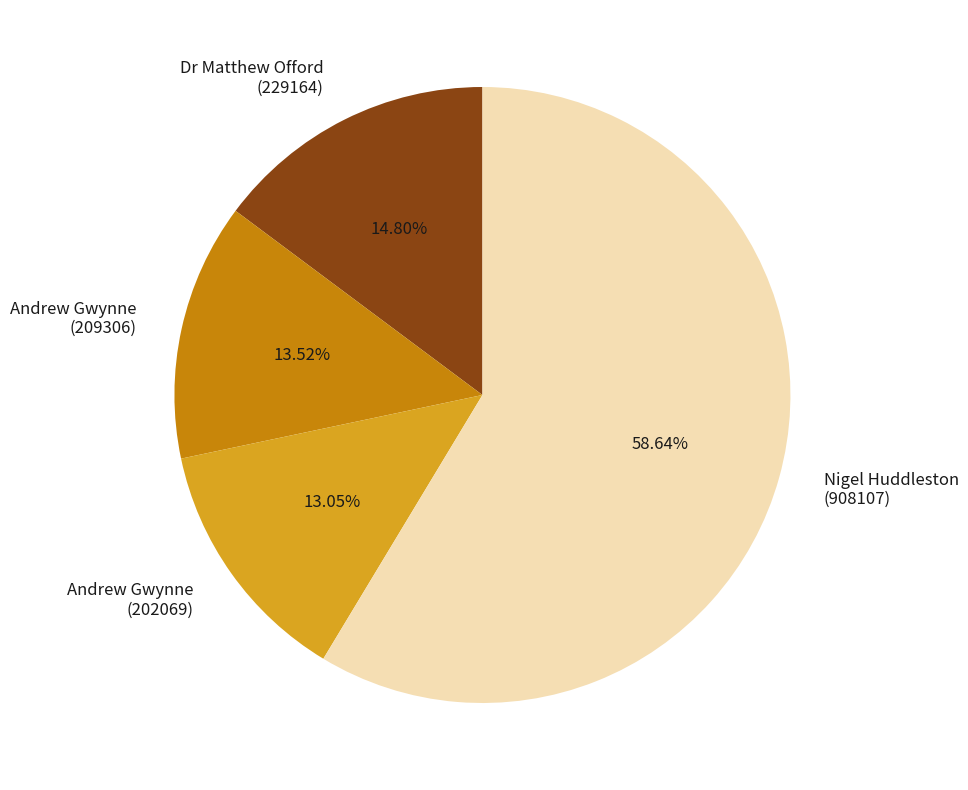

Is there any slice that represents more than half of the pie?

Yes